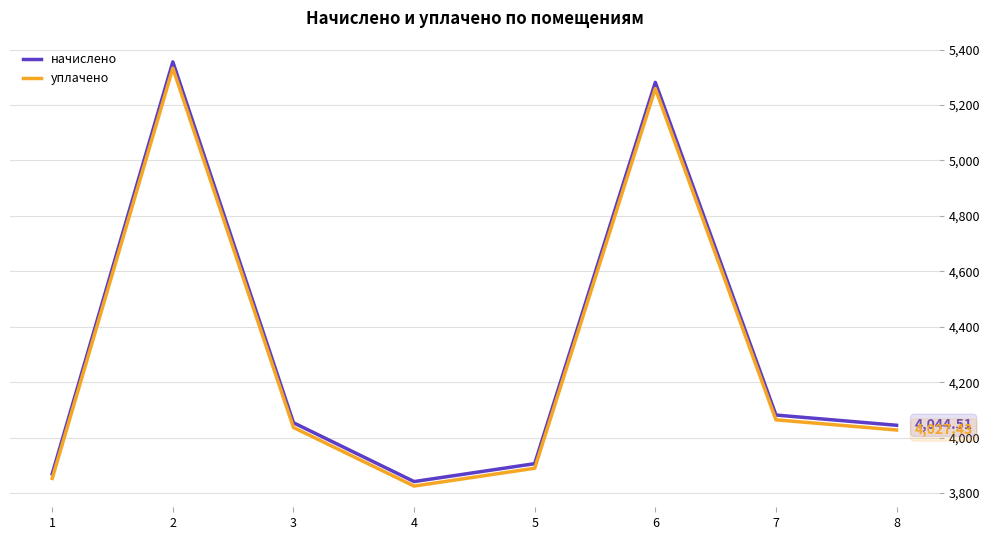

What are all the series names shown in the legend?

начислено, уплачено